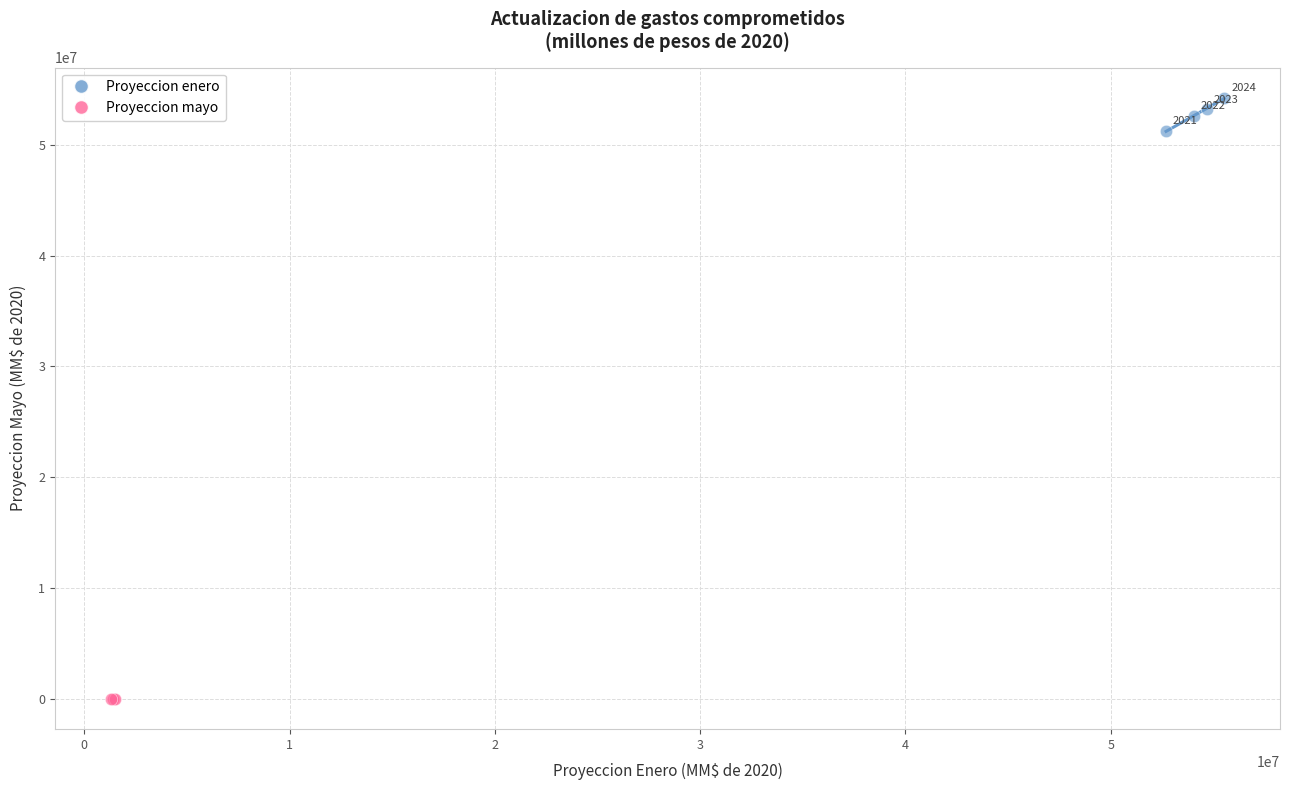

What are all the series names shown in the legend?

Proyeccion enero, Proyeccion mayo